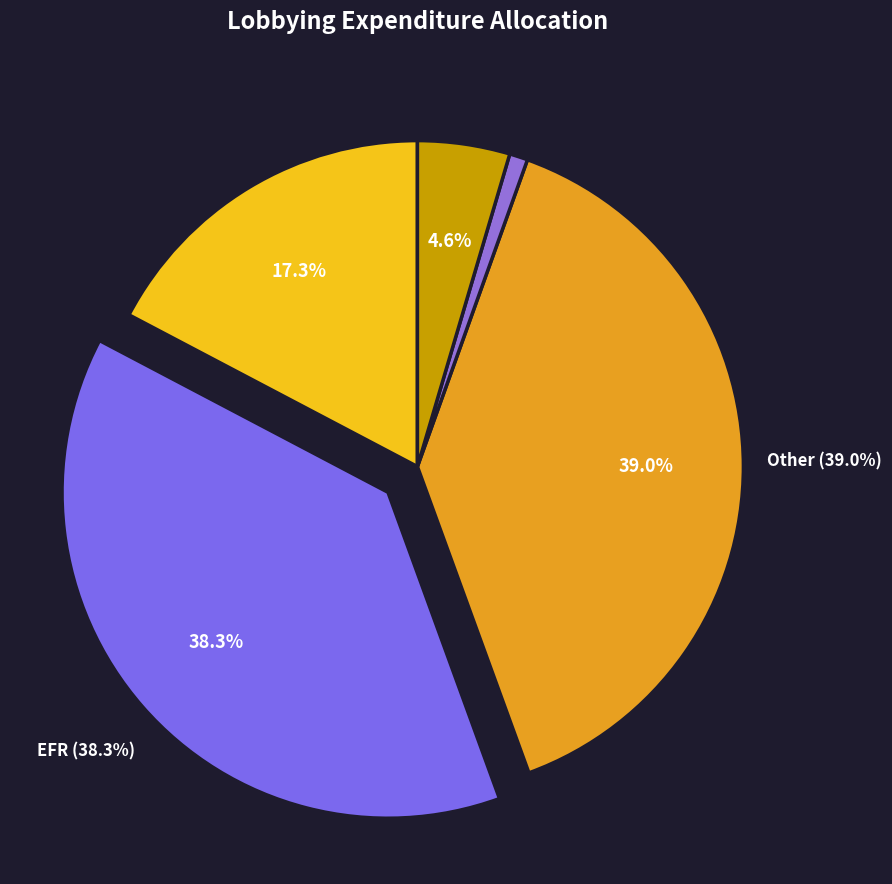

Does Advertising represent more than half of the total?

No